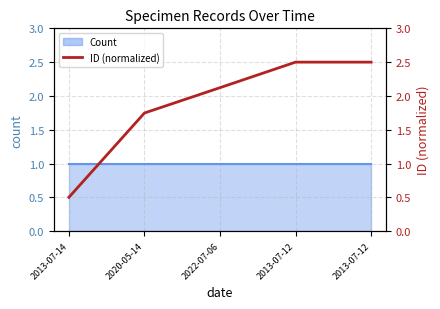

Reading left to right, extract all data points from this chart.

0.5	1.7	2.1	2.5	2.5